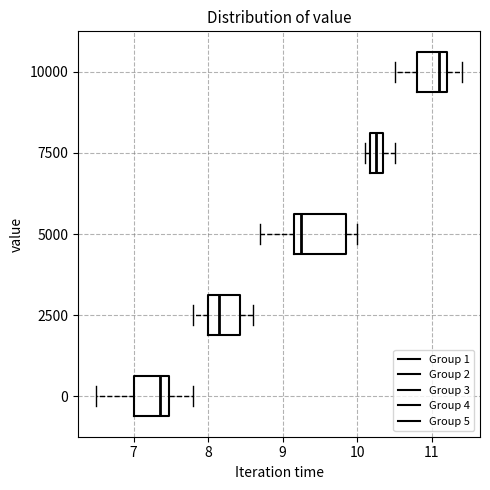

Which box has the furthest to the left median line?

0